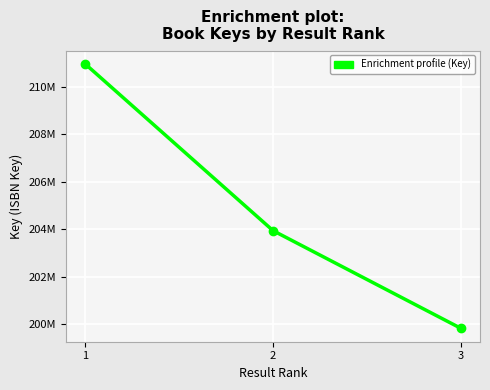

Reading right to left, what are all the values shown in this chart?

199822718	203941469	210970841